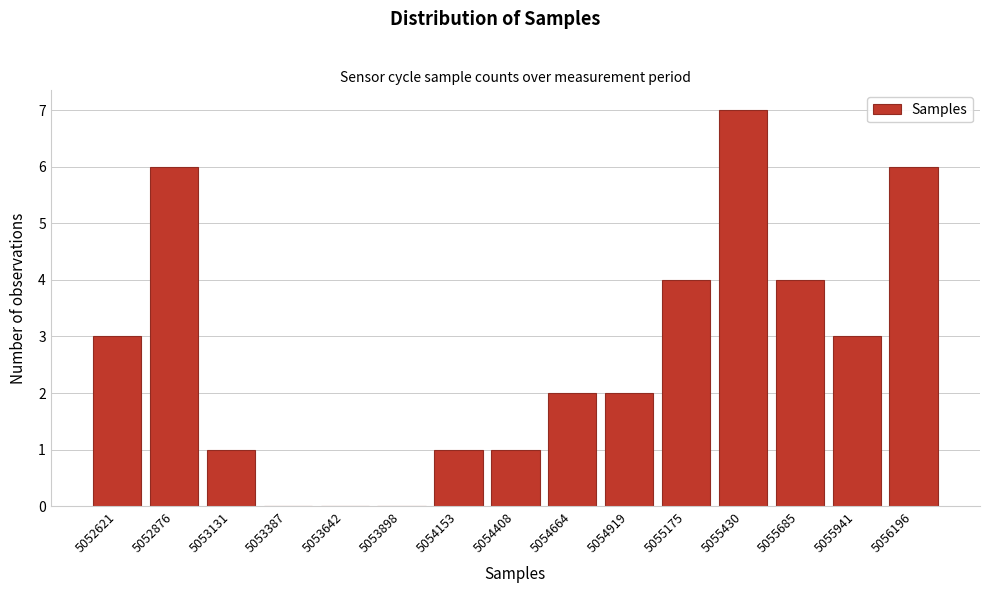

Reading left to right, extract all data points from this chart.

5052621=3	5052876=6	5053131=1	5053387=0	5053642=0	5053898=0	5054153=1	5054408=1	5054664=2	5054919=2	5055175=4	5055430=7	5055685=4	5055941=3	5056196=6